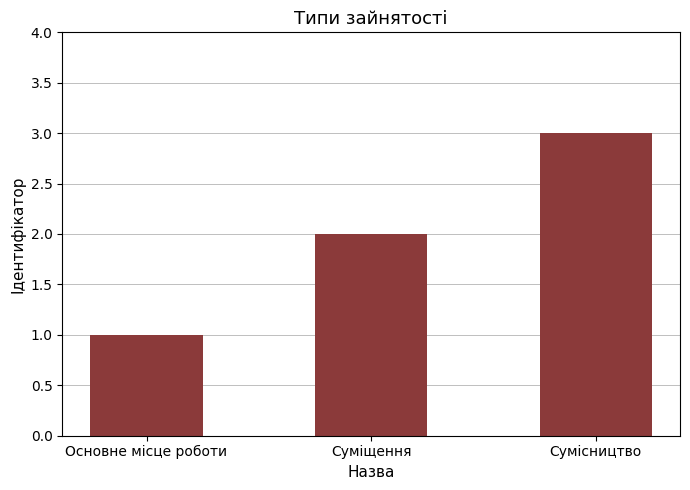

Reading right to left, what are all the values shown in this chart?

3	2	1